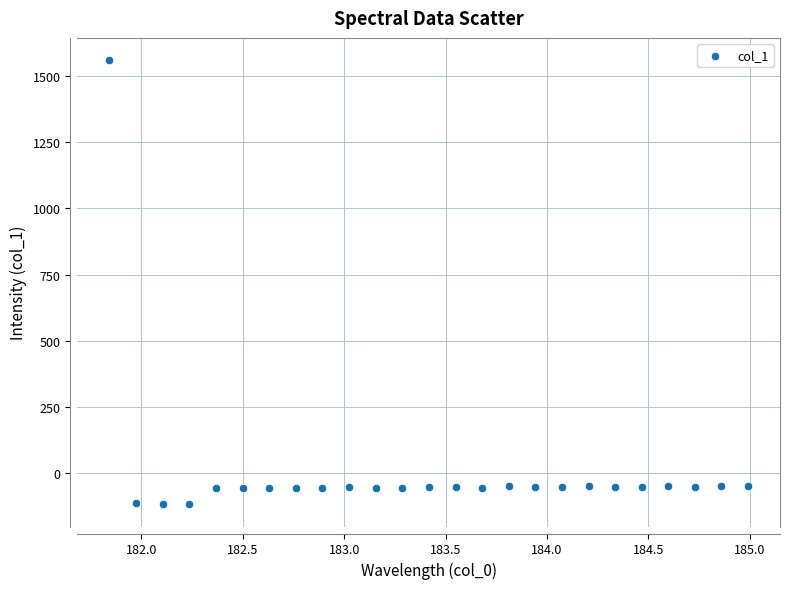

What is the range of Y values (max minus min)?

1678.0